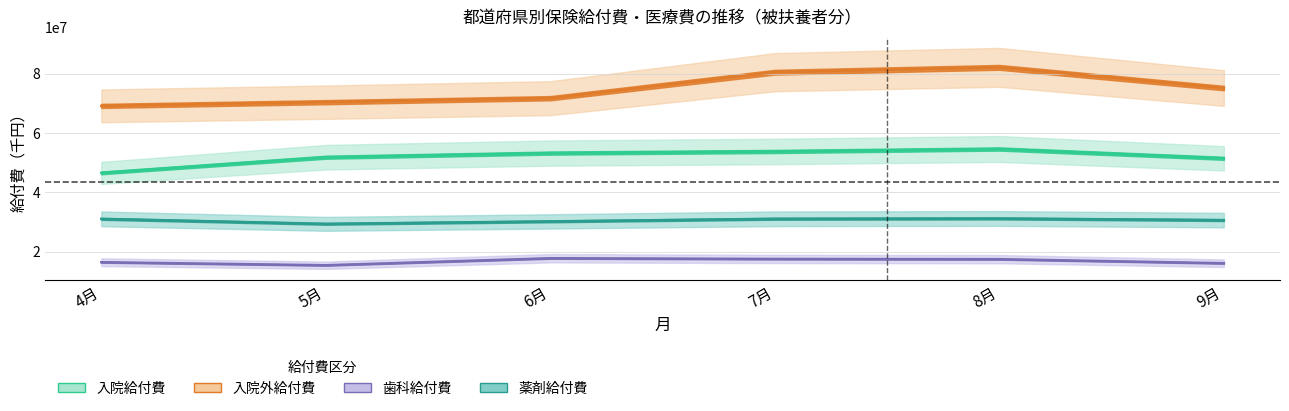

Reading right to left, what are all the values shown in this chart?

入院給付費: 9月=51494824.1	8月=54636750.8	7月=53798901.7	6月=53254614.3	5月=51857152.9	4月=46564961.2
入院外給付費: 9月=75227193.5	8月=82215364.0	7月=80581470.0	6月=71802040.0	5月=70458011.8	4月=69203220.0
歯科給付費: 9月=16052290.7	8月=17418979.1	7月=17494869.3	6月=17735025.8	5月=15369035.2	4月=16389334.5
薬剤給付費: 9月=30616226.9	8月=31162666.3	7月=31055699.5	6月=30181698.4	5月=29348187.0	4月=31038519.9